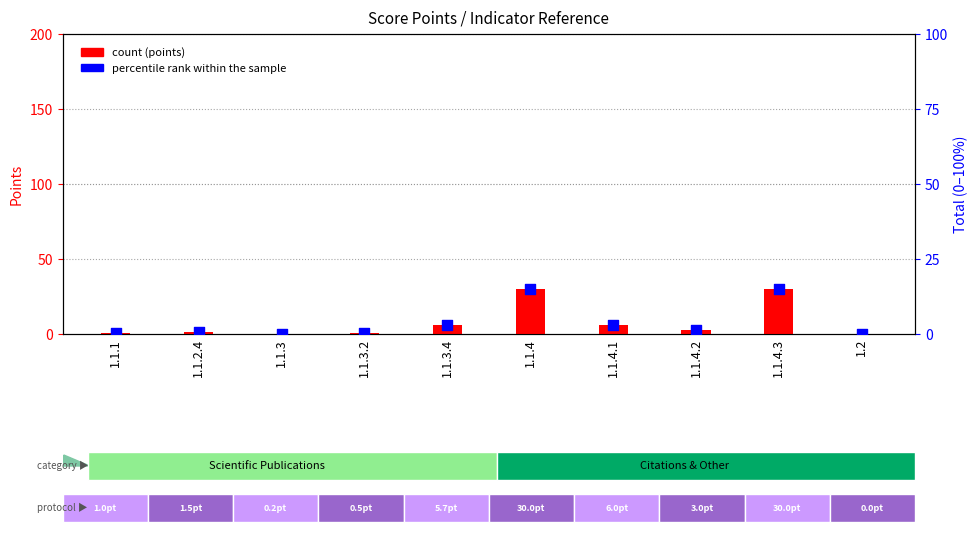

At how many categories does at least one series exceed 2?

5